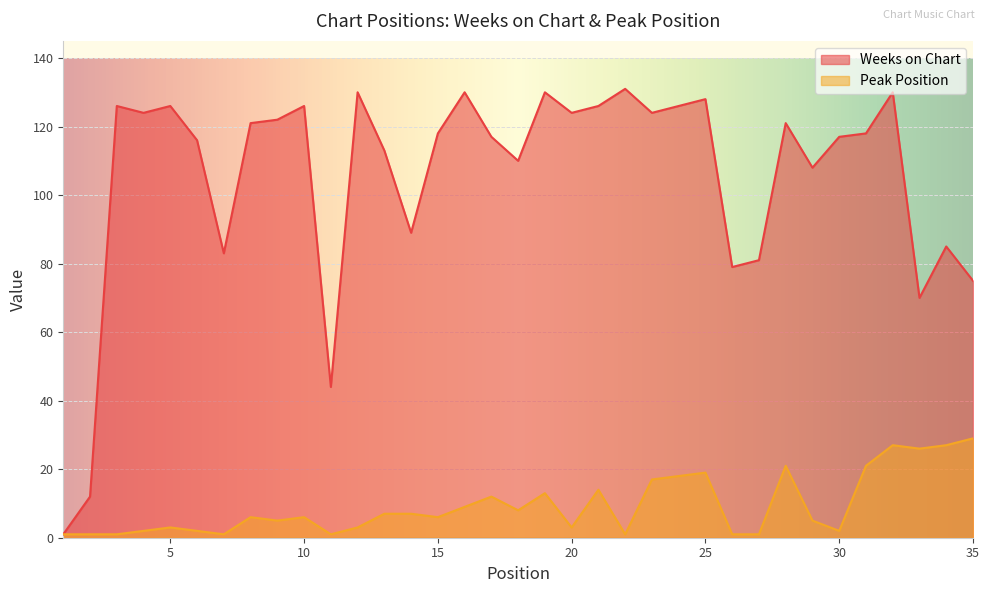

What is the total value across all series at 19?

143